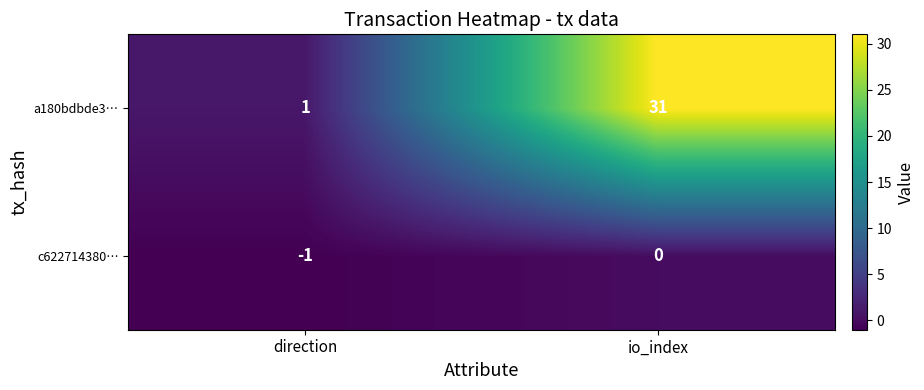

Which series has the largest total across all categories?

a180bdbde3…